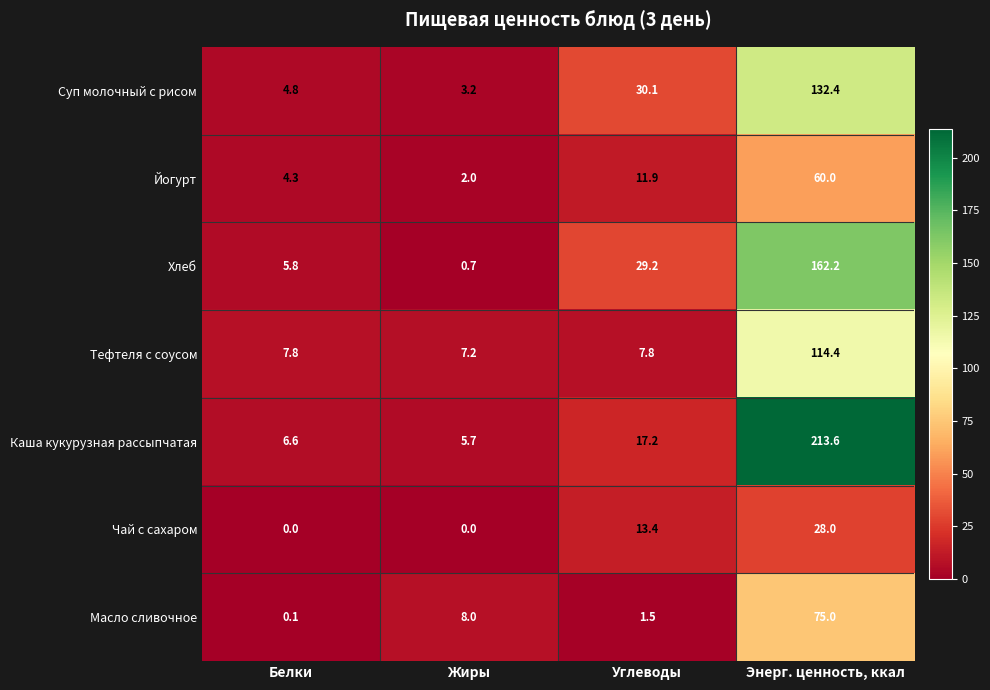

Which label corresponds to the largest value in the chart?

Энерг. ценность, ккал